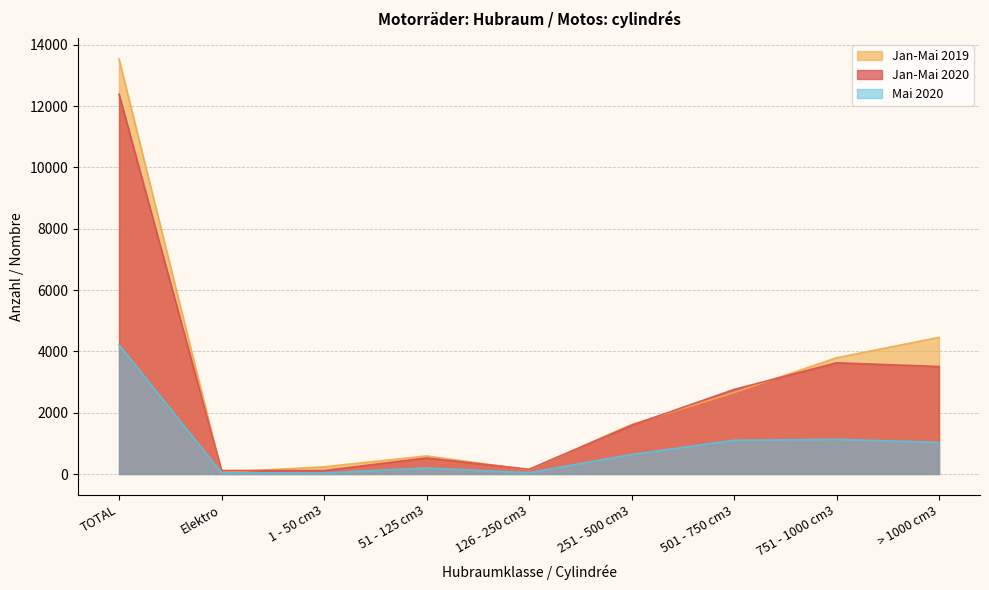

How many distinct data groups are displayed?

3